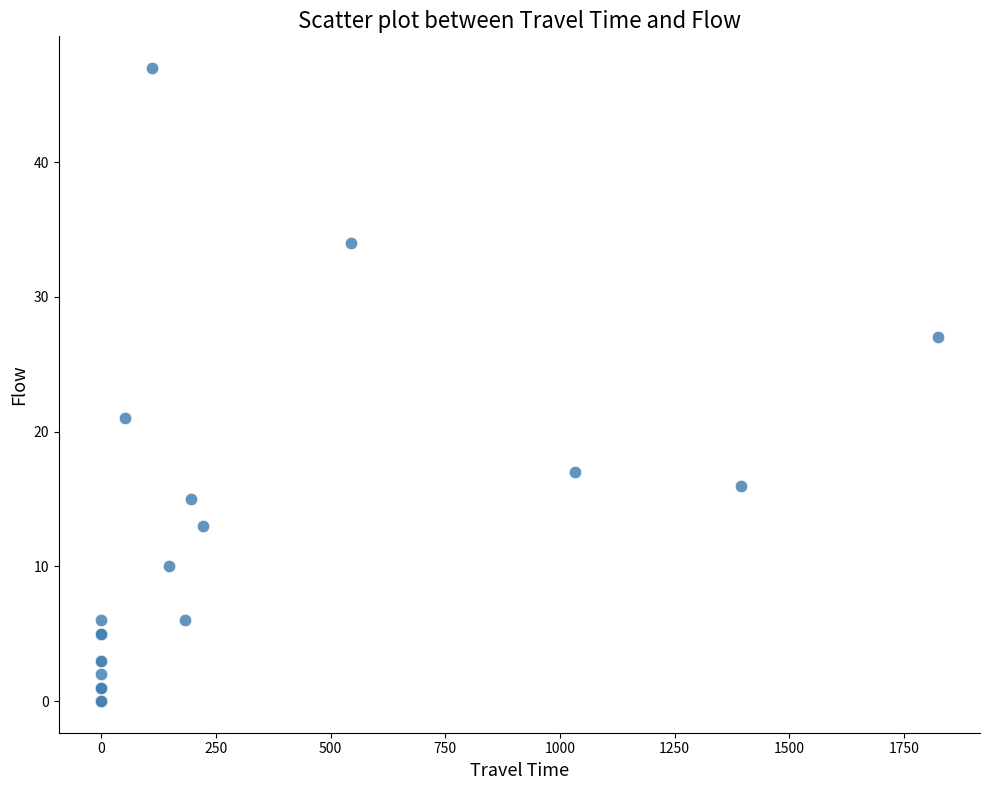

What Y value in the scatter plot is closest to 23?

21